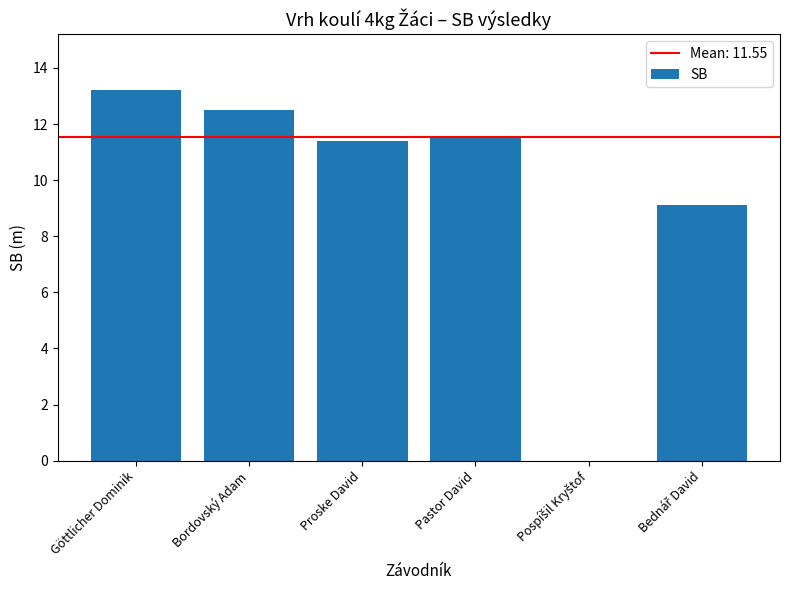

How many data points are above 11?

4